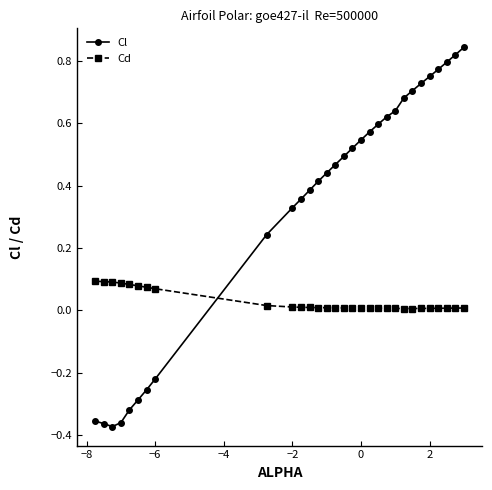

What is the sum of all Cl values?

10.2